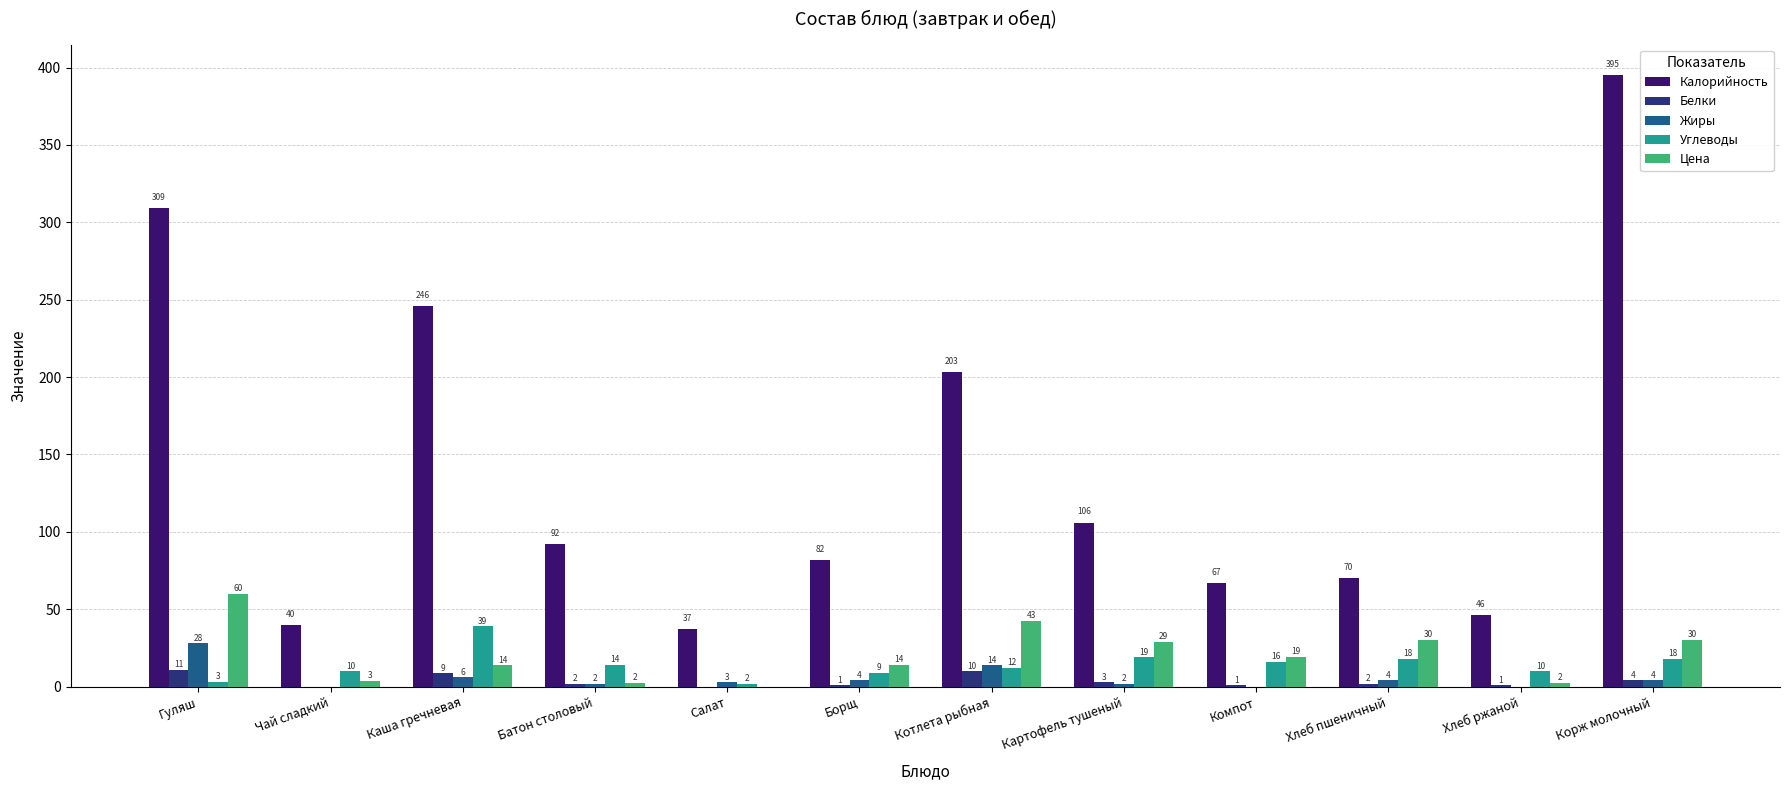

Which series has the largest range (max minus min)?

Калорийность